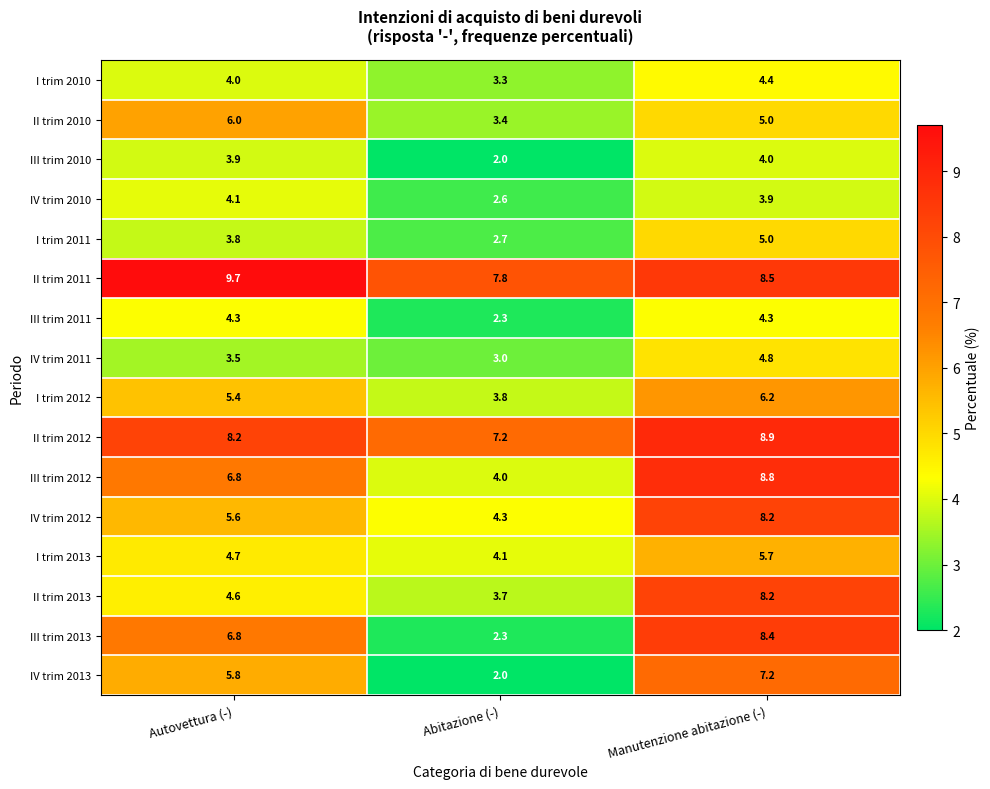

How many data points does each series have?

3